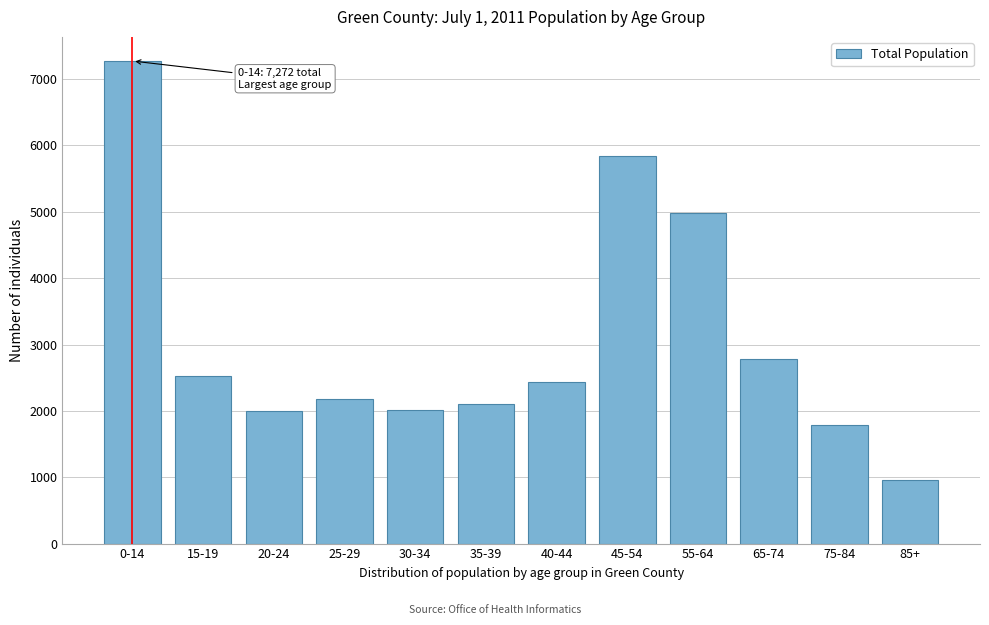

Is it true that the value at 30-34 is 2014?

True